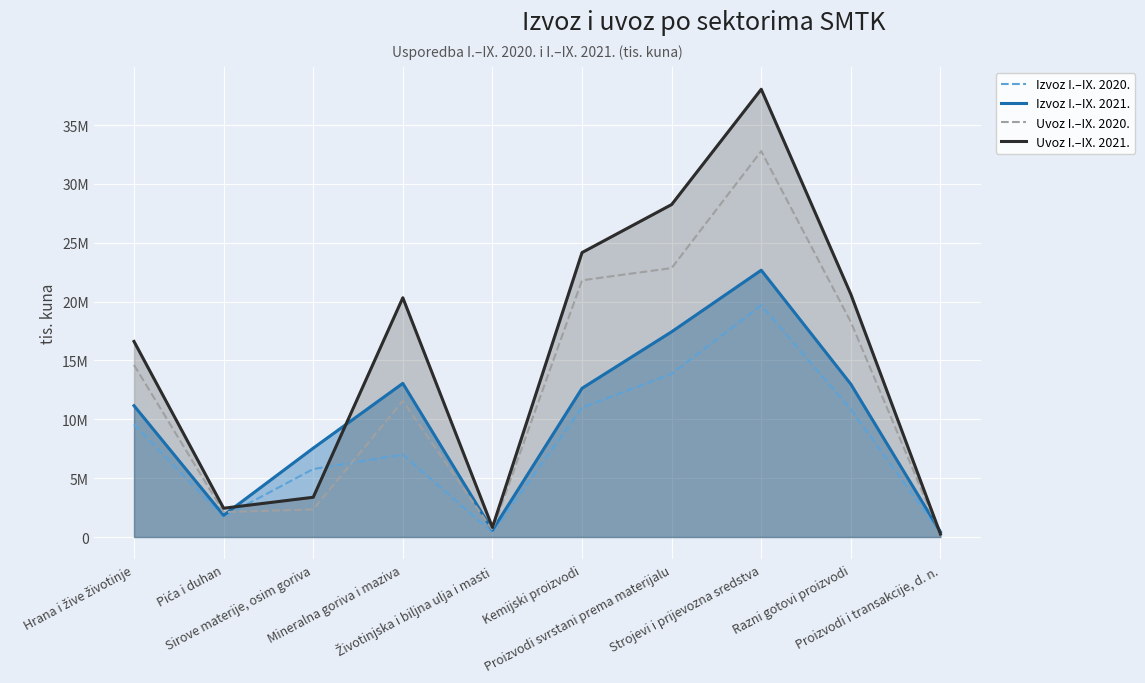

Reading left to right, what are all the values shown in this chart?

Izvoz I.–IX. 2020.: Hrana i žive životinje=9570551	Pića i duhan=1724590	Sirove materije, osim goriva=5775558	Mineralna goriva i maziva=7001361	Životinjska i biljna ulja i masti=391358	Kemijski proizvodi=10985698	Proizvodi svrstani prema materijalu=13867640	Strojevi i prijevozna sredstva=19683069	Razni gotovi proizvodi=10836907	Proizvodi i transakcije, d. n.=358549
Izvoz I.–IX. 2021.: Hrana i žive životinje=11159035	Pića i duhan=1847570	Sirove materije, osim goriva=7550749	Mineralna goriva i maziva=13056050	Životinjska i biljna ulja i masti=581811	Kemijski proizvodi=12638030	Proizvodi svrstani prema materijalu=17438870	Strojevi i prijevozna sredstva=22672275	Razni gotovi proizvodi=12988059	Proizvodi i transakcije, d. n.=435759
Uvoz I.–IX. 2020.: Hrana i žive životinje=14619199	Pića i duhan=2116898	Sirove materije, osim goriva=2343666	Mineralna goriva i maziva=11563396	Životinjska i biljna ulja i masti=590282	Kemijski proizvodi=21812453	Proizvodi svrstani prema materijalu=22851567	Strojevi i prijevozna sredstva=32787179	Razni gotovi proizvodi=18269676	Proizvodi i transakcije, d. n.=190803
Uvoz I.–IX. 2021.: Hrana i žive životinje=16616896	Pića i duhan=2446444	Sirove materije, osim goriva=3378622	Mineralna goriva i maziva=20331309	Životinjska i biljna ulja i masti=821068	Kemijski proizvodi=24169488	Proizvodi svrstani prema materijalu=28247918	Strojevi i prijevozna sredstva=38044714	Razni gotovi proizvodi=20627640	Proizvodi i transakcije, d. n.=251492